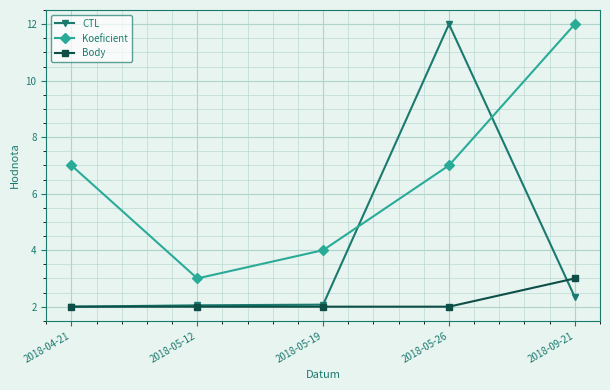

True or false: Koeficient has more than 1 points higher than both neighbors.

False